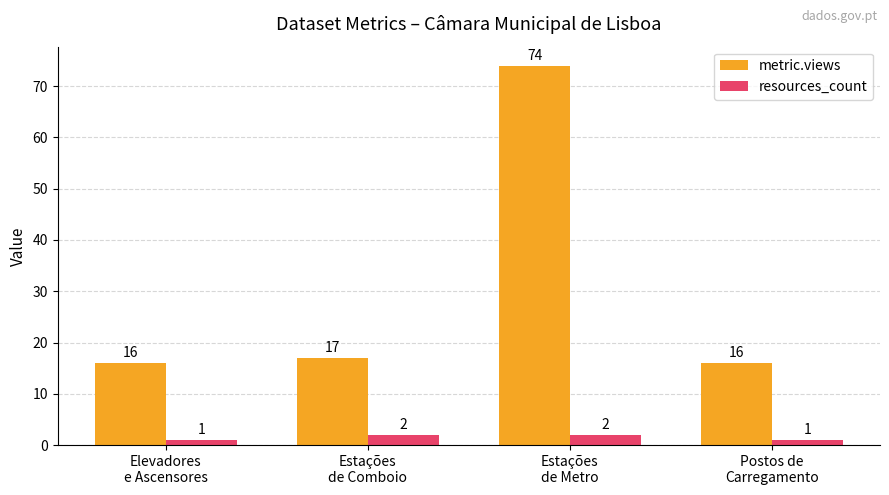

What is the label of the 2nd bar from the left?

Estações
de Comboio